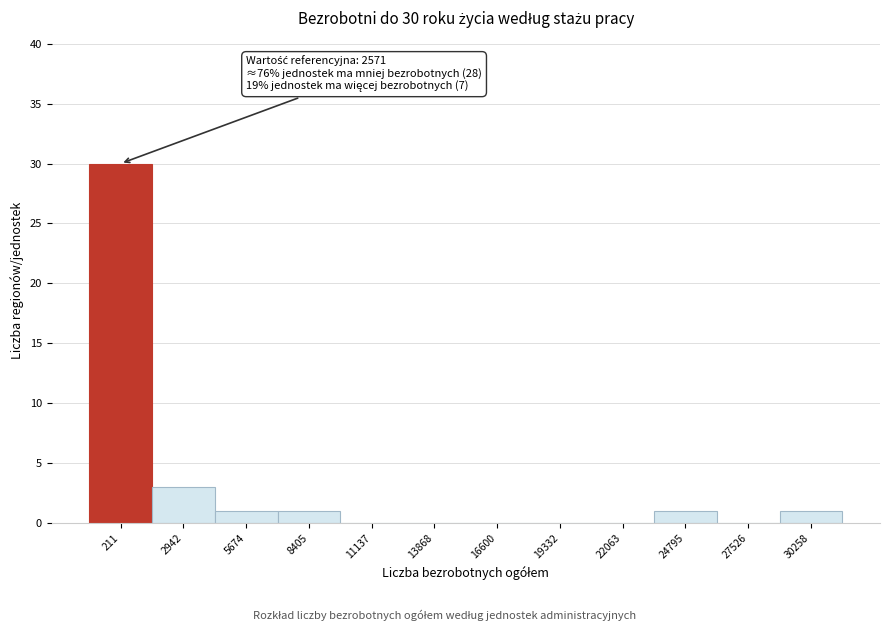

Reading left to right, extract all data points from this chart.

211=30	2942=3	5674=1	8405=1	11137=0	13868=0	16600=0	19332=0	22063=0	24795=1	27526=0	30258=1